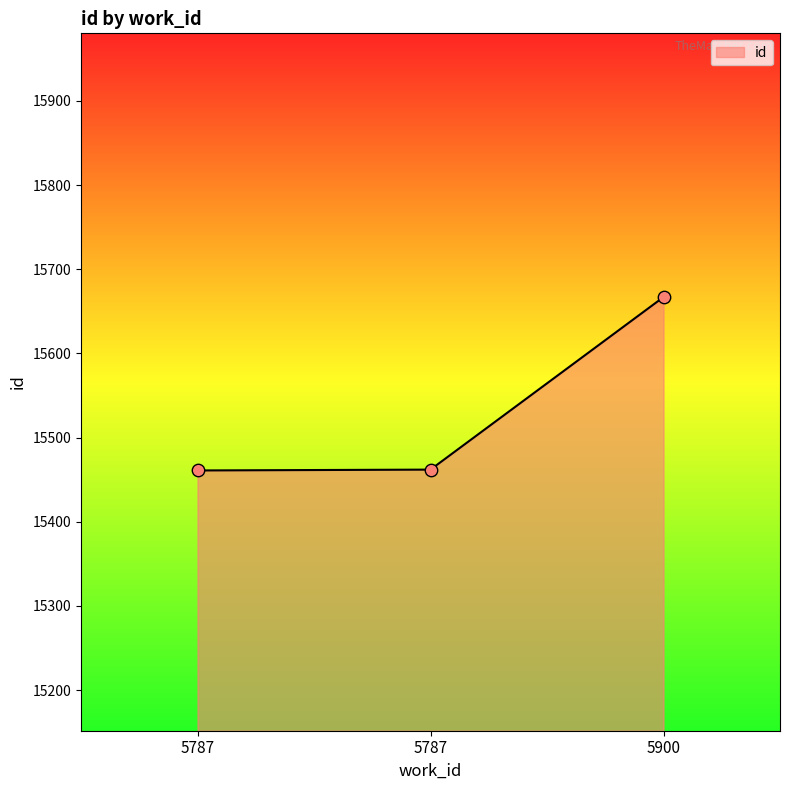

What is the ratio of the value at 5787 to the value at 5900?

1.0